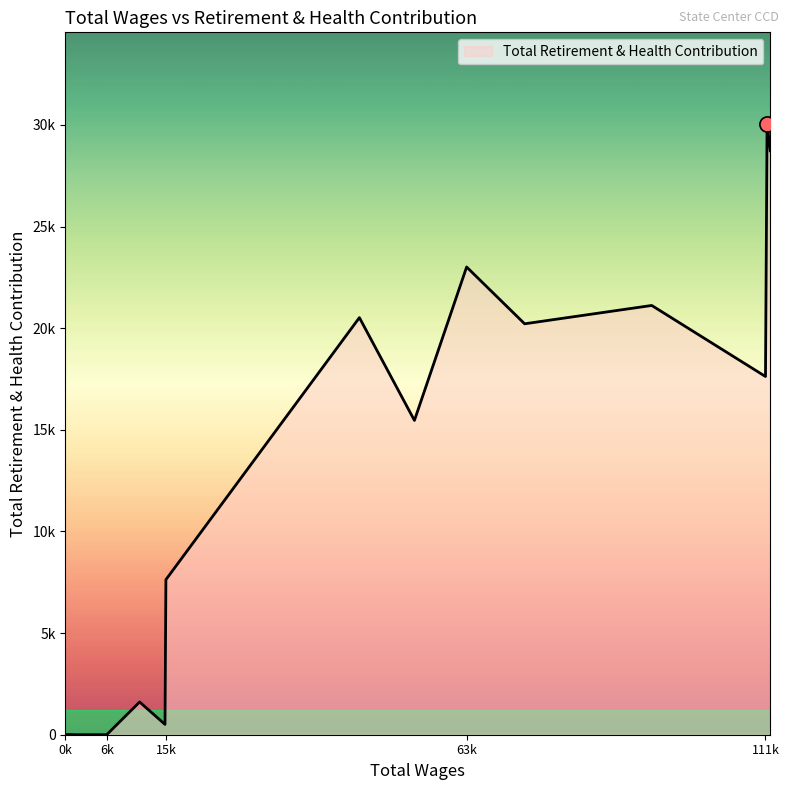

Does the chart have visible grid lines?

No